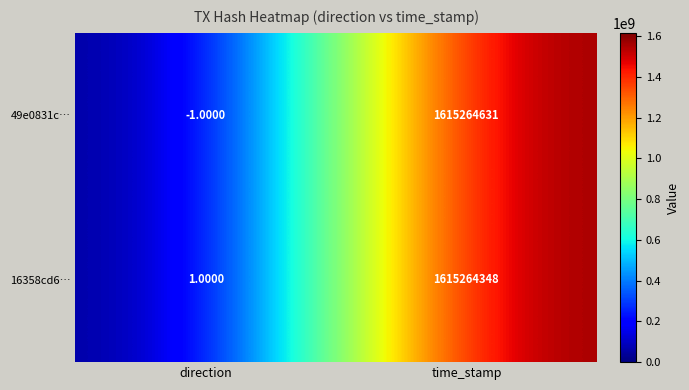

How many values in 49e0831c… are above zero?

1